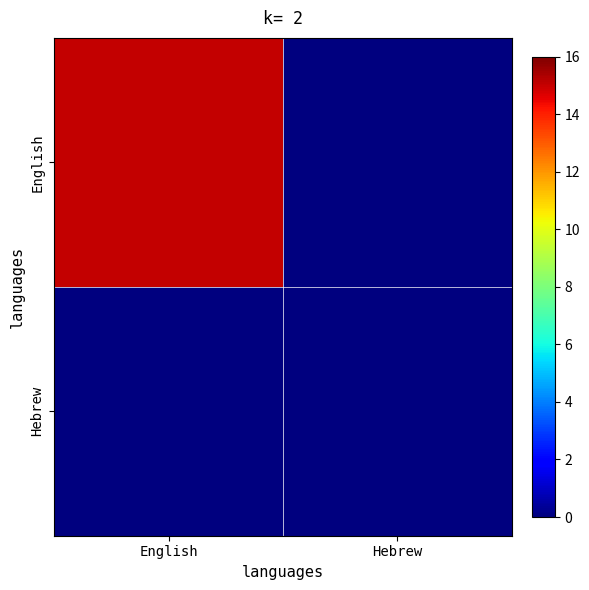

What is the greatest value displayed?

15